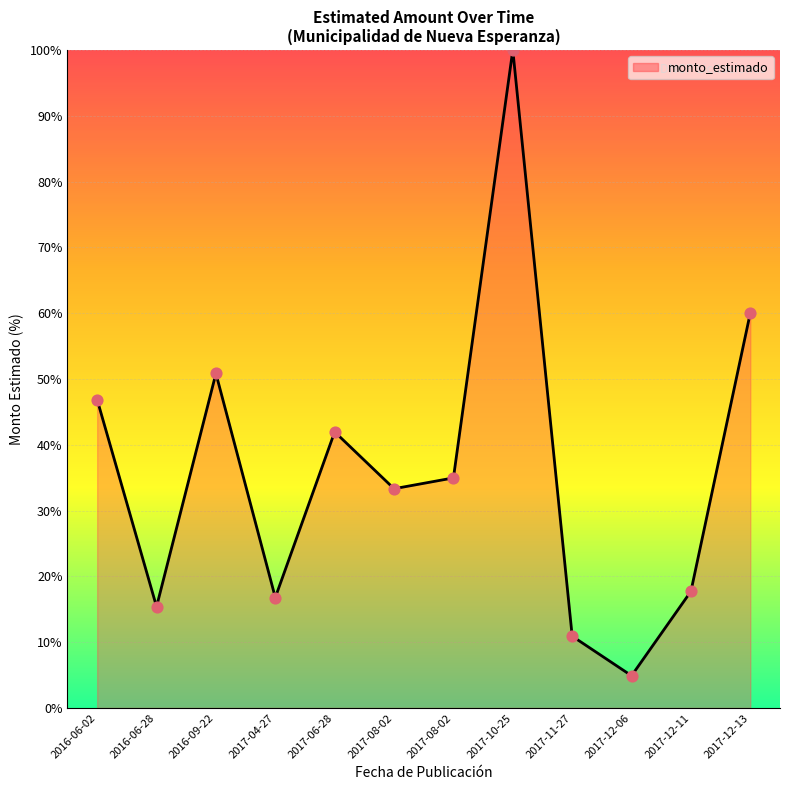

What is the ratio of the value at 2016-06-28 to the value at 2017-11-27?

1.4